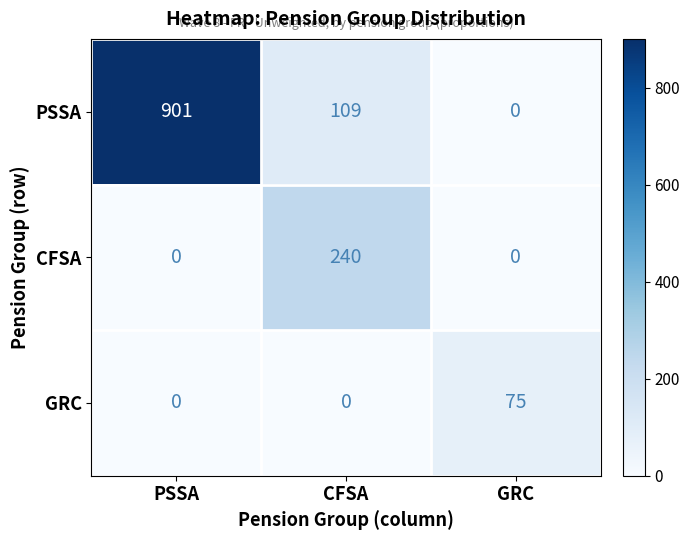

Which series has the largest range (max minus min)?

PSSA